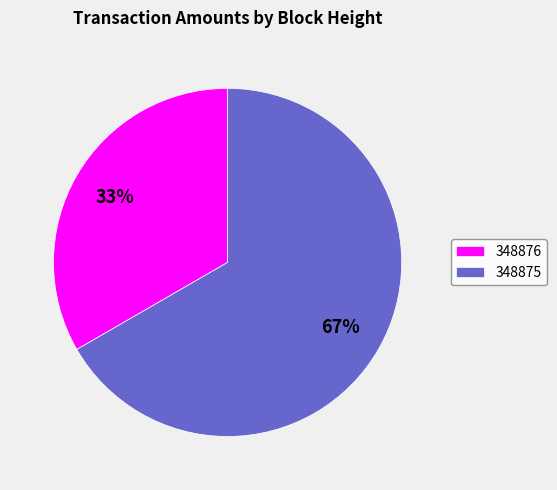

What percentage is the 348876 slice, to the nearest percent?

33%